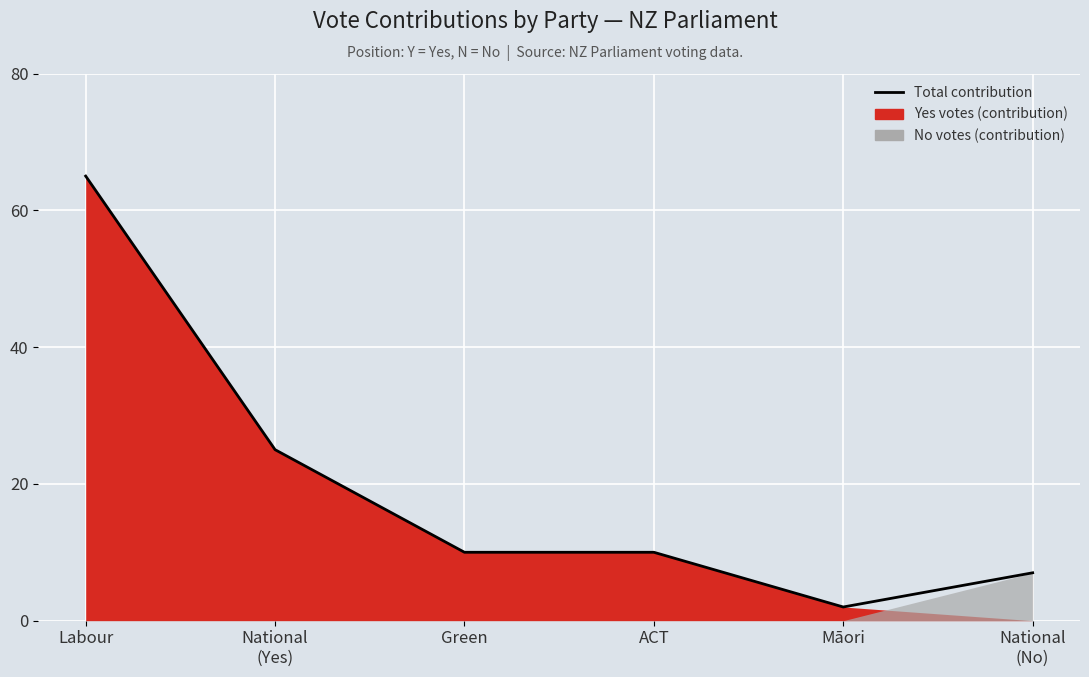

What is the label of the 2nd point from the left?

National
(Yes)